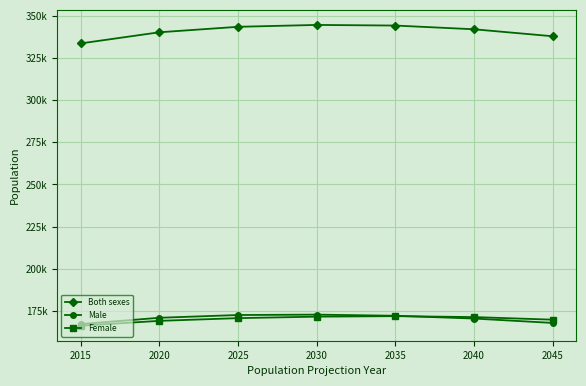

Reading right to left, what are all the values shown in this chart?

Both sexes: 337805	341934	344139	344507	343397	340154	333560
Male: 167938	170535	172185	172855	172621	170990	167258
Female: 169867	171399	171954	171652	170776	169164	166302